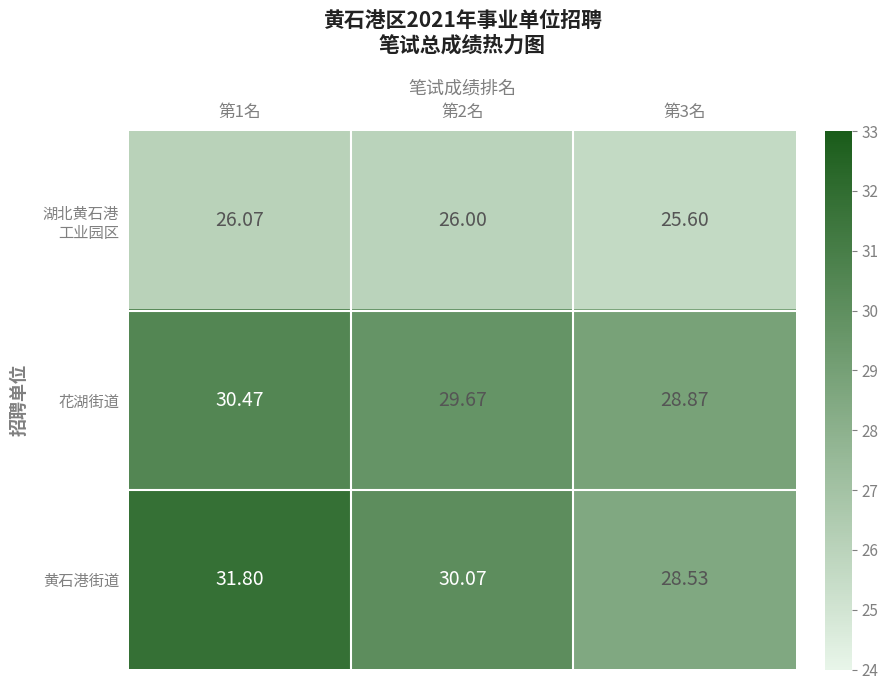

How many series are shown in this chart?

3